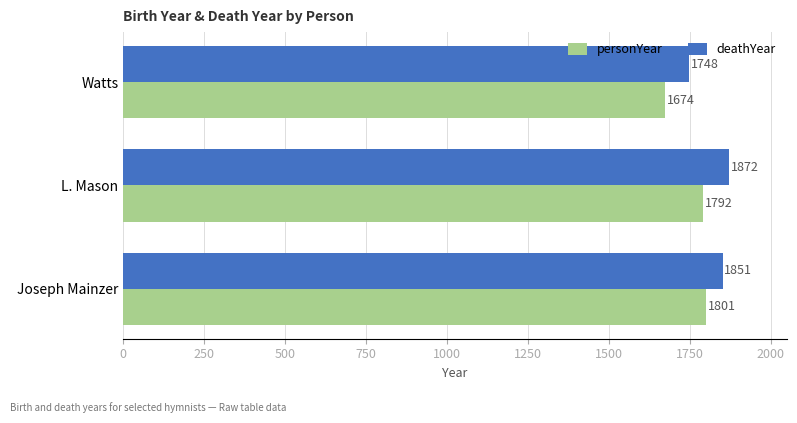

At which label does deathYear reach its peak?

L. Mason